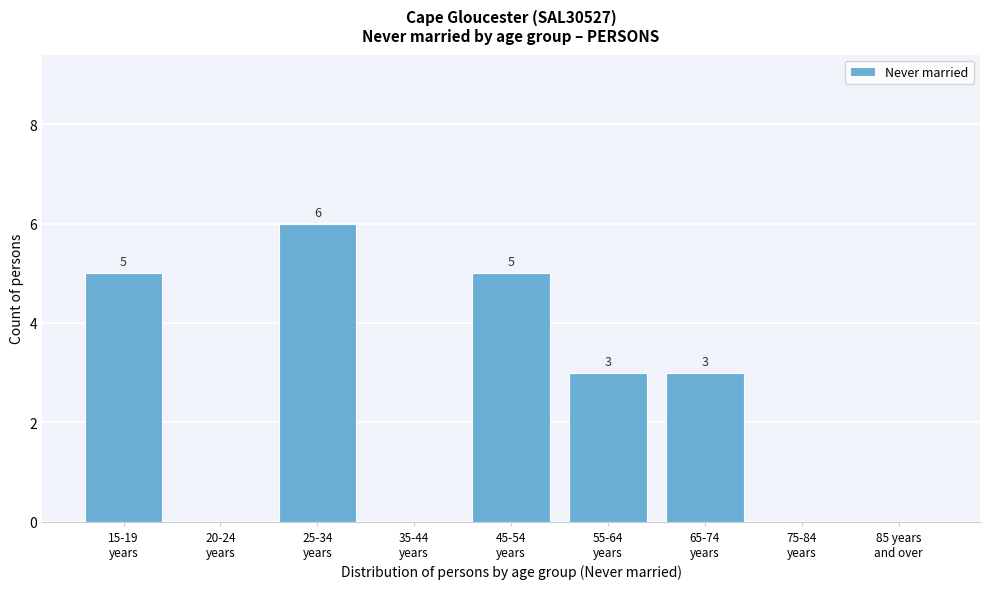

How many values are between 0 and 5?

8